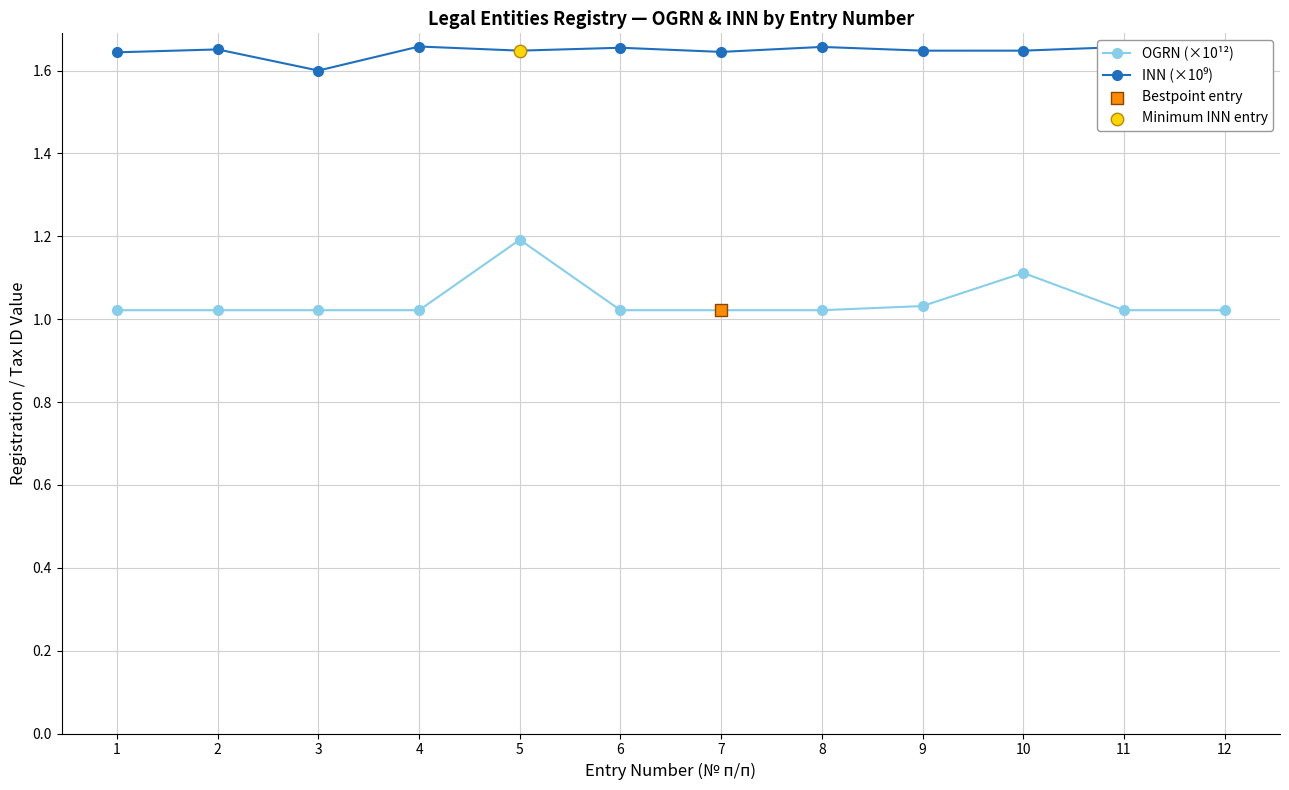

At which category is the sum across all series the highest?

5